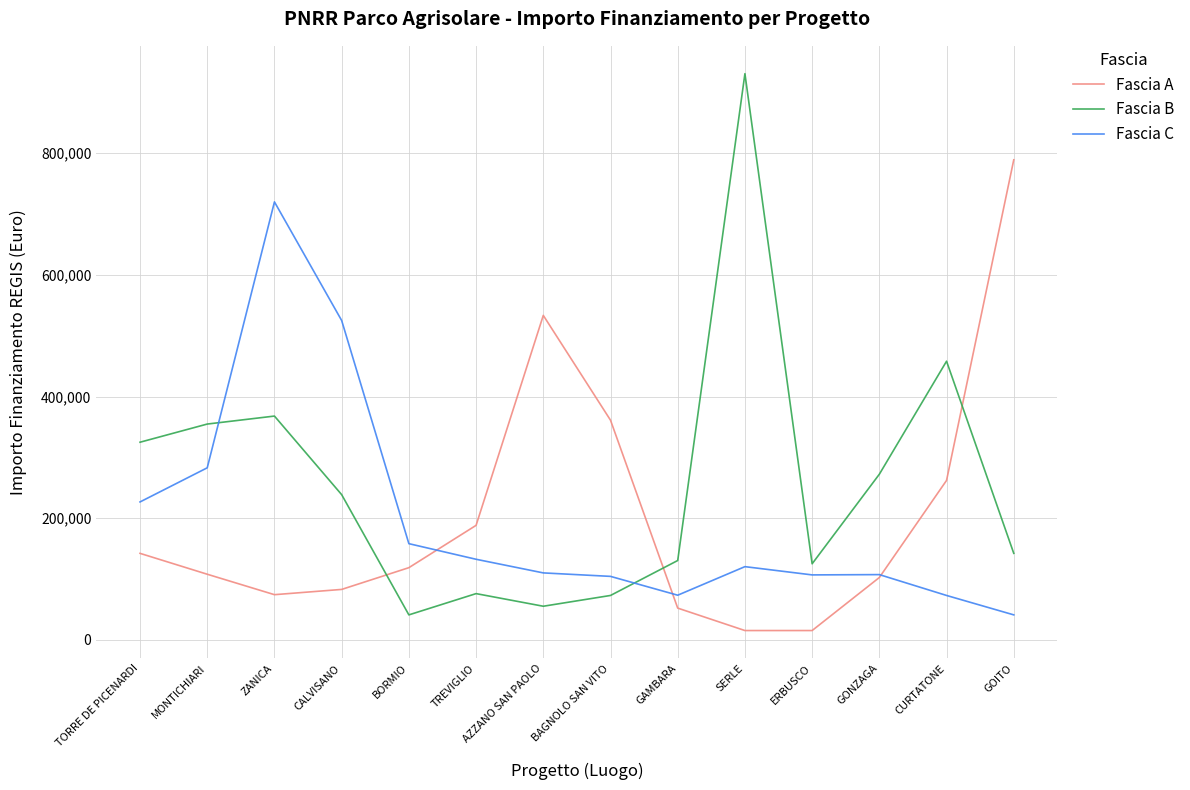

Rank the series by their maximum value, from lowest to highest.

Fascia C, Fascia A, Fascia B